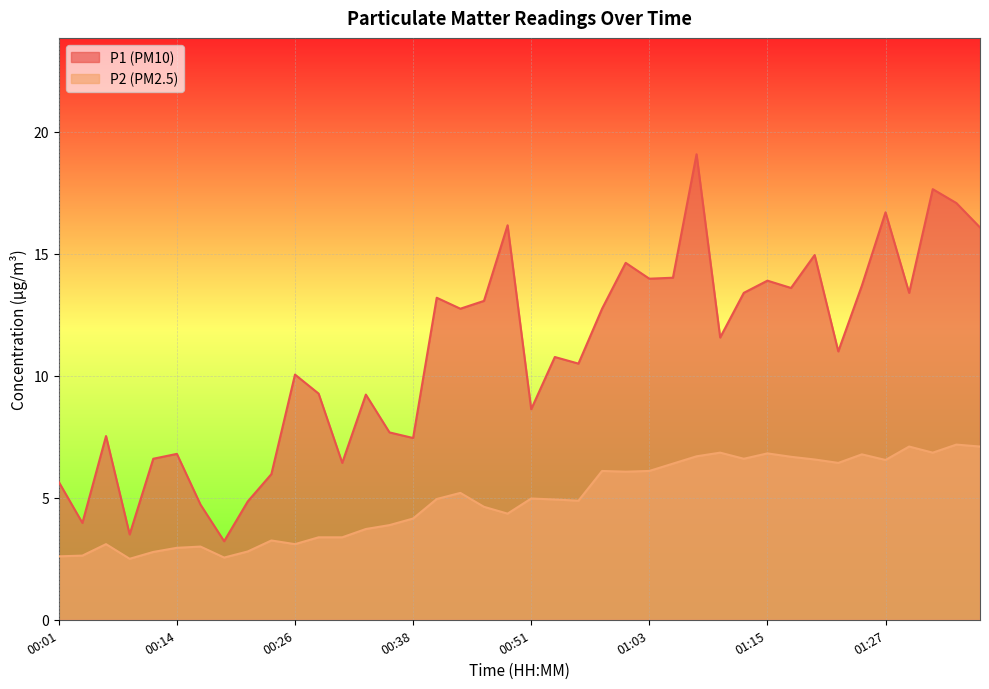

At which label does P1 reach its minimum?

00:19